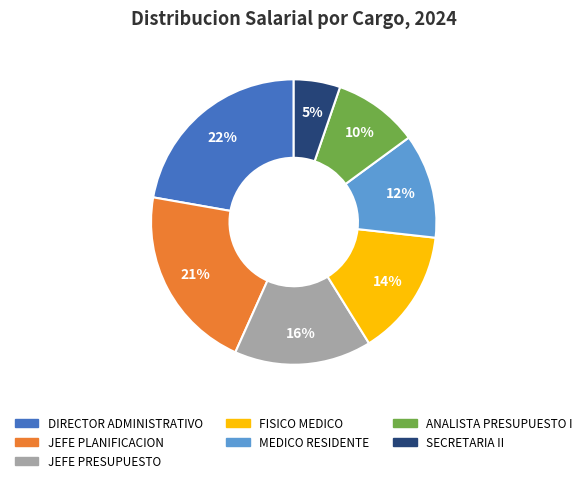

To the nearest percent, what is the combined percentage of DIRECTOR ADMINISTRATIVO and ANALISTA PRESUPUESTO I?

32%